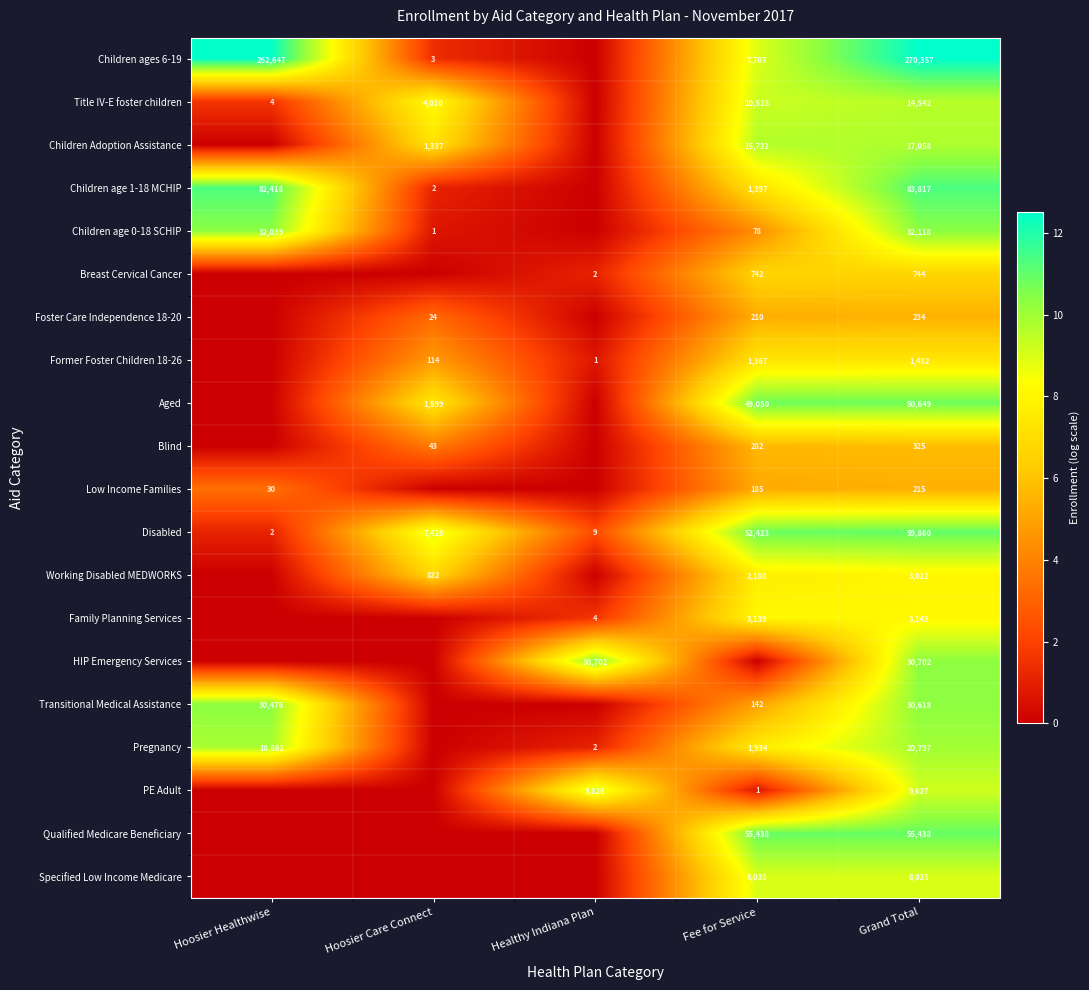

What is the sum of all Disabled values?

119720